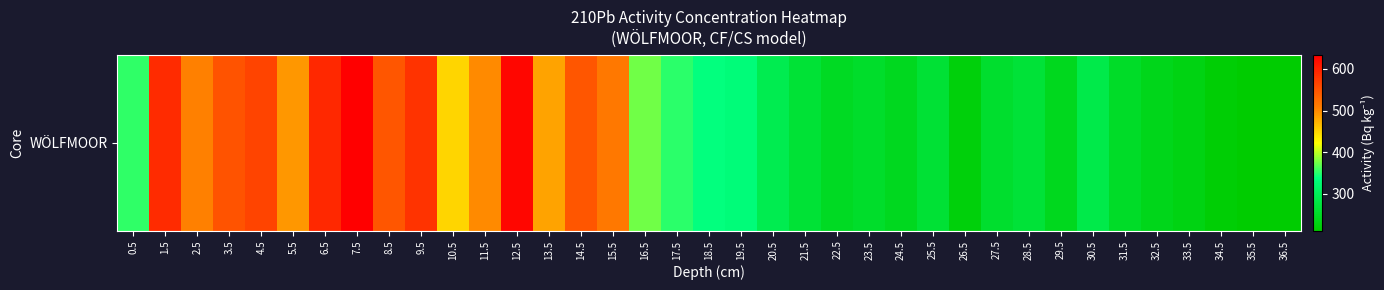

At which category does the chart reach its minimum across all series?

35.5